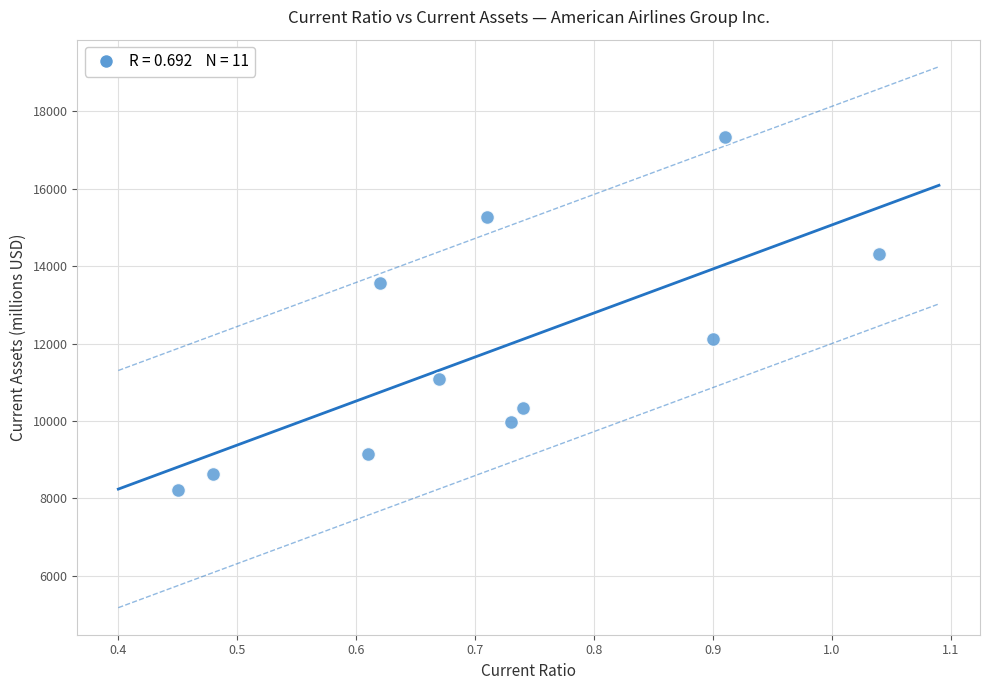

What is the average Y value?

11819